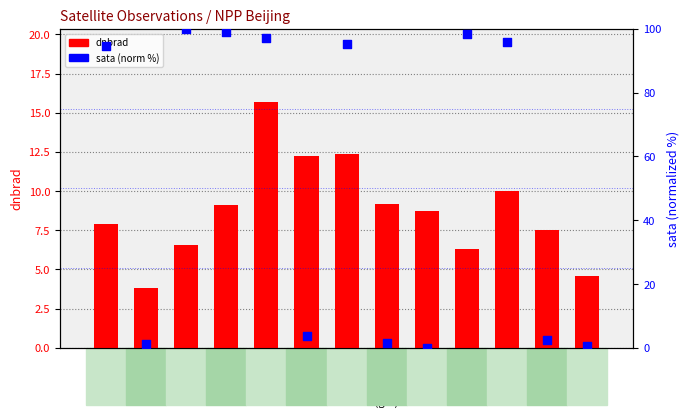

At which category is the sum across all series the highest?

101595